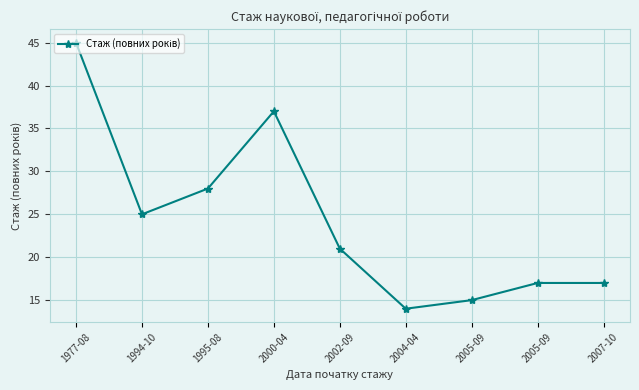

What is the difference between the maximum and minimum values?

31